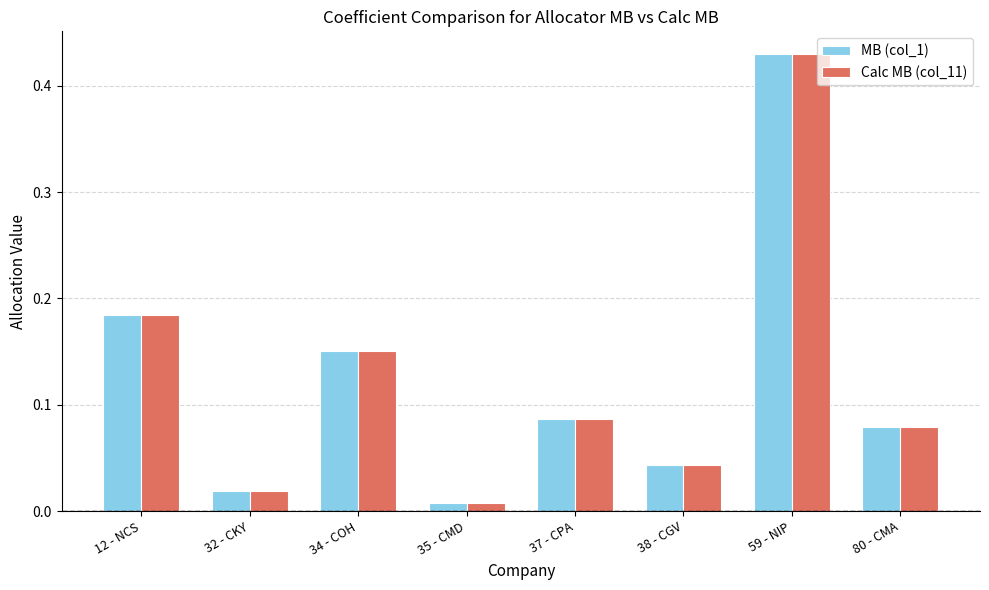

Which series has the largest range (max minus min)?

Calc MB (col_11)